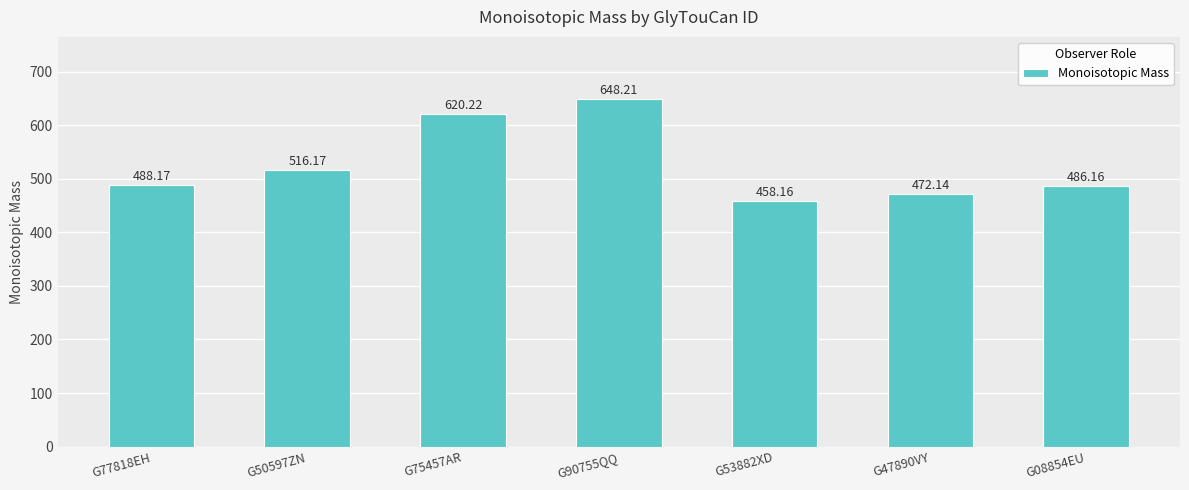

List the labels in order of value, largest first.

G90755QQ, G75457AR, G50597ZN, G77818EH, G08854EU, G47890VY, G53882XD